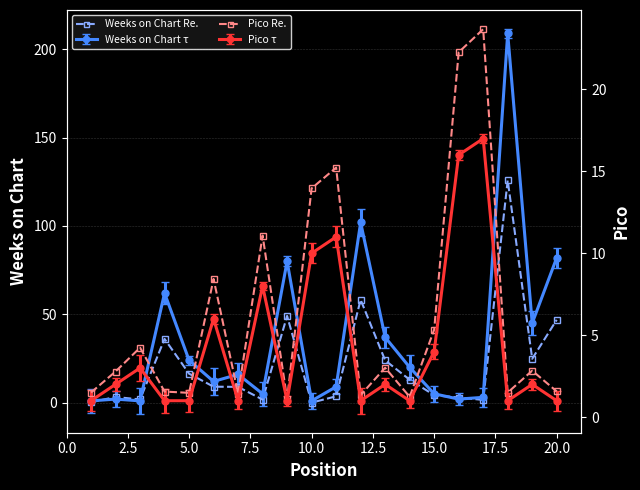

What is the difference between the second highest and minimum values in the Pico — dashed series?

21.2